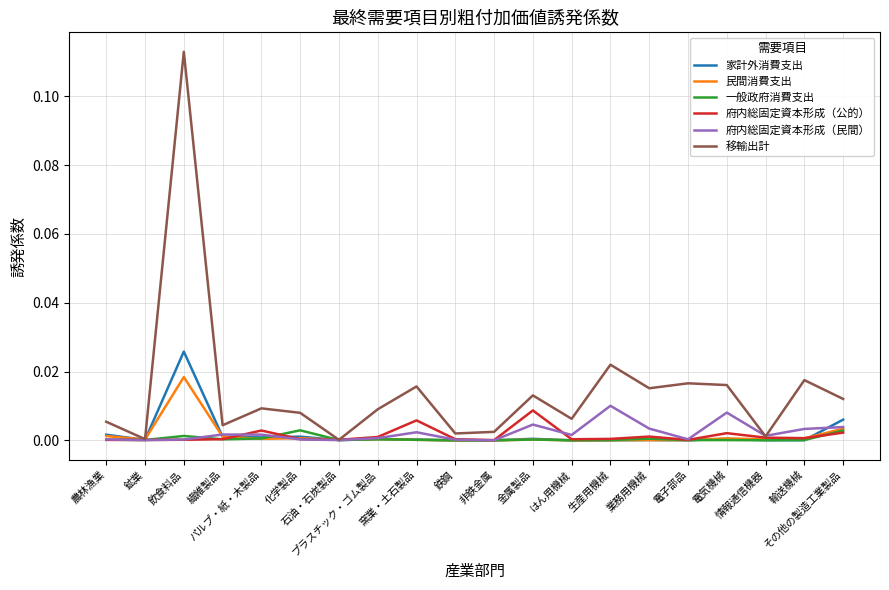

Is this an area chart (filled region under the line)?

No